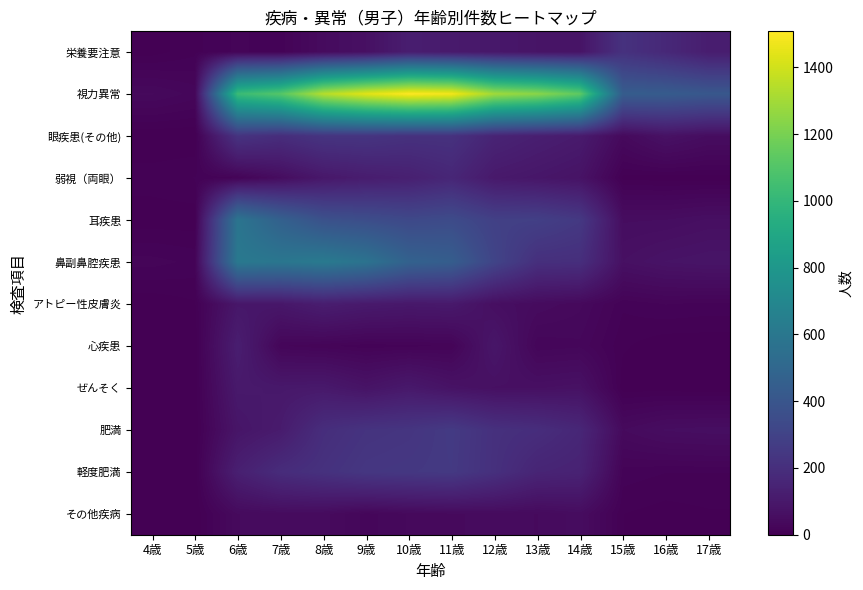

Reading right to left, extract all data points from this chart.

栄養要注意: 17歳=121	16歳=172	15歳=215	14歳=80	13歳=82	12歳=96	11歳=108	10歳=122	9歳=65	8歳=46	7歳=14	6歳=19	5歳=10	4歳=3
視力異常: 17歳=410	16歳=435	15歳=441	14歳=1134	13歳=1243	12歳=1295	11歳=1482	10歳=1508	9歳=1440	8歳=1341	7歳=1110	6歳=1026	5歳=27	4歳=36
眼疾患(その他): 17歳=52	16歳=70	15歳=38	14歳=110	13歳=128	12歳=152	11歳=215	10歳=214	9歳=231	8歳=229	7歳=196	6歳=225	5歳=0	4歳=0
弱視（両眼）: 17歳=2	16歳=2	15歳=4	14歳=76	13歳=90	12歳=102	11歳=163	10歳=132	9歳=118	8歳=96	7歳=51	6歳=17	5歳=12	4歳=9
耳疾患: 17歳=60	16歳=53	15歳=52	14歳=250	13歳=284	12歳=288	11歳=344	10歳=330	9歳=356	8歳=376	7歳=465	6歳=583	5歳=2	4歳=2
鼻副鼻腔疾患: 17歳=82	16歳=77	15歳=65	14歳=201	13歳=205	12歳=307	11歳=446	10歳=471	9歳=572	8歳=614	7歳=592	6歳=607	5歳=16	4歳=20
アトピー性皮膚炎: 17歳=16	16歳=18	15歳=13	14歳=37	13歳=46	12歳=59	11歳=103	10歳=99	9歳=106	8歳=121	7歳=94	6歳=92	5歳=5	4歳=1
心疾患: 17歳=1	16歳=1	15歳=7	14歳=28	13歳=25	12歳=89	11歳=18	10歳=16	9歳=14	8歳=19	7歳=24	6歳=123	5歳=0	4歳=0
ぜんそく: 17歳=0	16歳=2	15歳=2	14歳=69	13歳=64	12歳=64	11歳=75	10歳=101	9歳=78	8歳=102	7歳=98	6歳=103	5歳=1	4歳=0
肥満: 17歳=57	16歳=54	15歳=41	14歳=164	13歳=196	12歳=210	11歳=257	10歳=232	9歳=224	8歳=197	7歳=112	6歳=85	5歳=0	4歳=0
軽度肥満: 17歳=12	16歳=12	15歳=15	14歳=145	13歳=155	12歳=208	11歳=253	10歳=246	9歳=240	8歳=215	7歳=190	6歳=131	5歳=0	4歳=0
その他疾病: 17歳=5	16歳=3	15歳=6	14歳=50	13歳=41	12歳=44	11歳=40	10歳=36	9歳=27	8歳=44	7歳=46	6歳=41	5歳=0	4歳=0